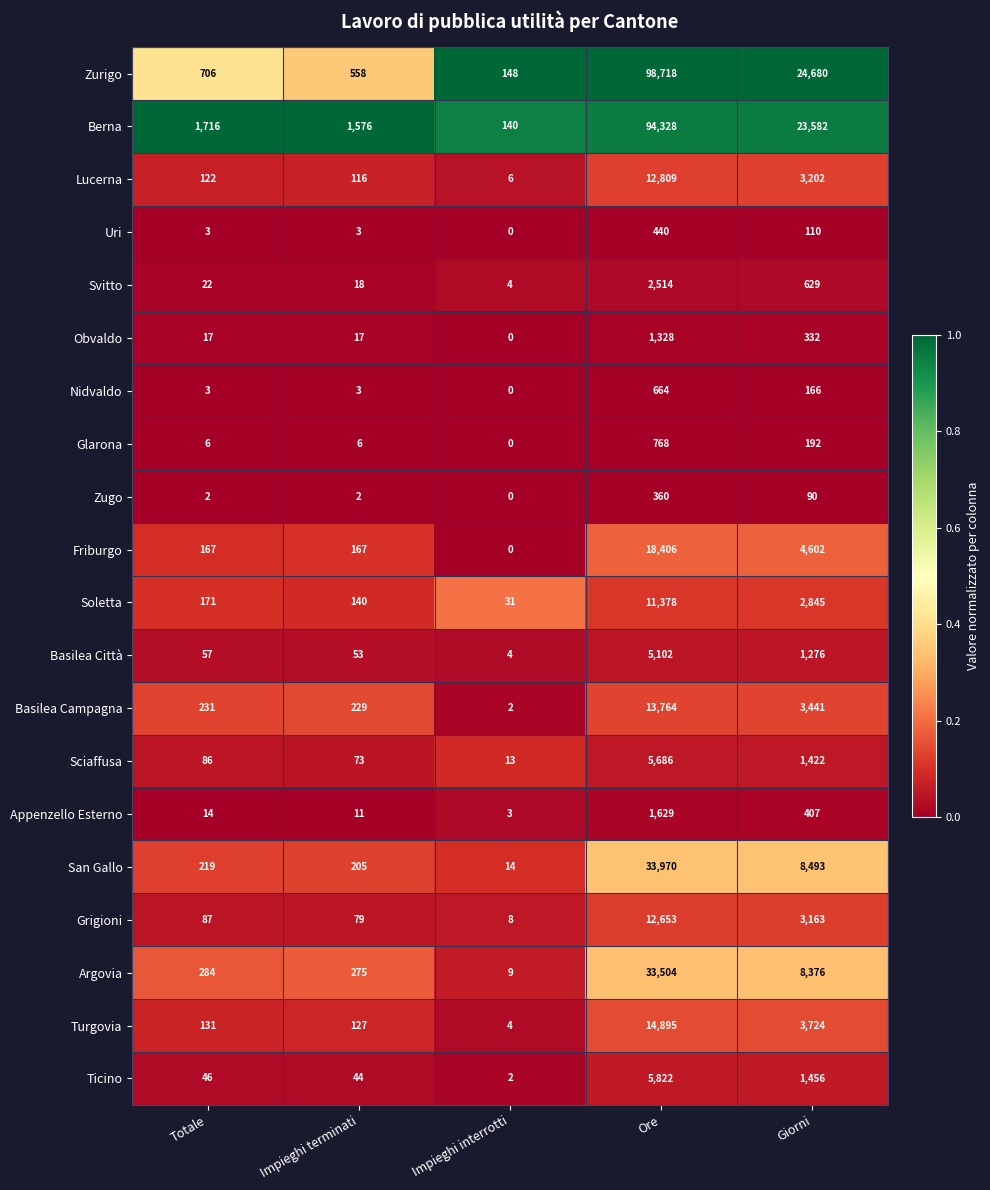

What is the difference between the highest and lowest values at Impieghi interrotti?

148